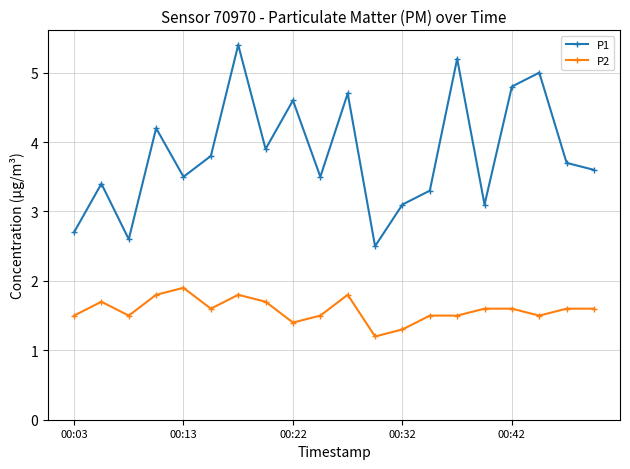

Which series has the largest range (max minus min)?

P1